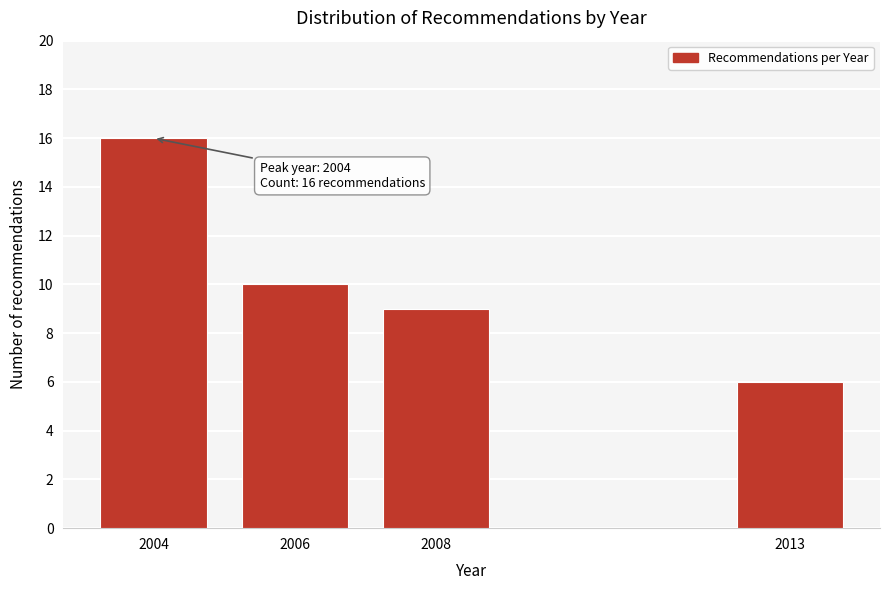

Reading left to right, what are all the values shown in this chart?

16	10	9	6